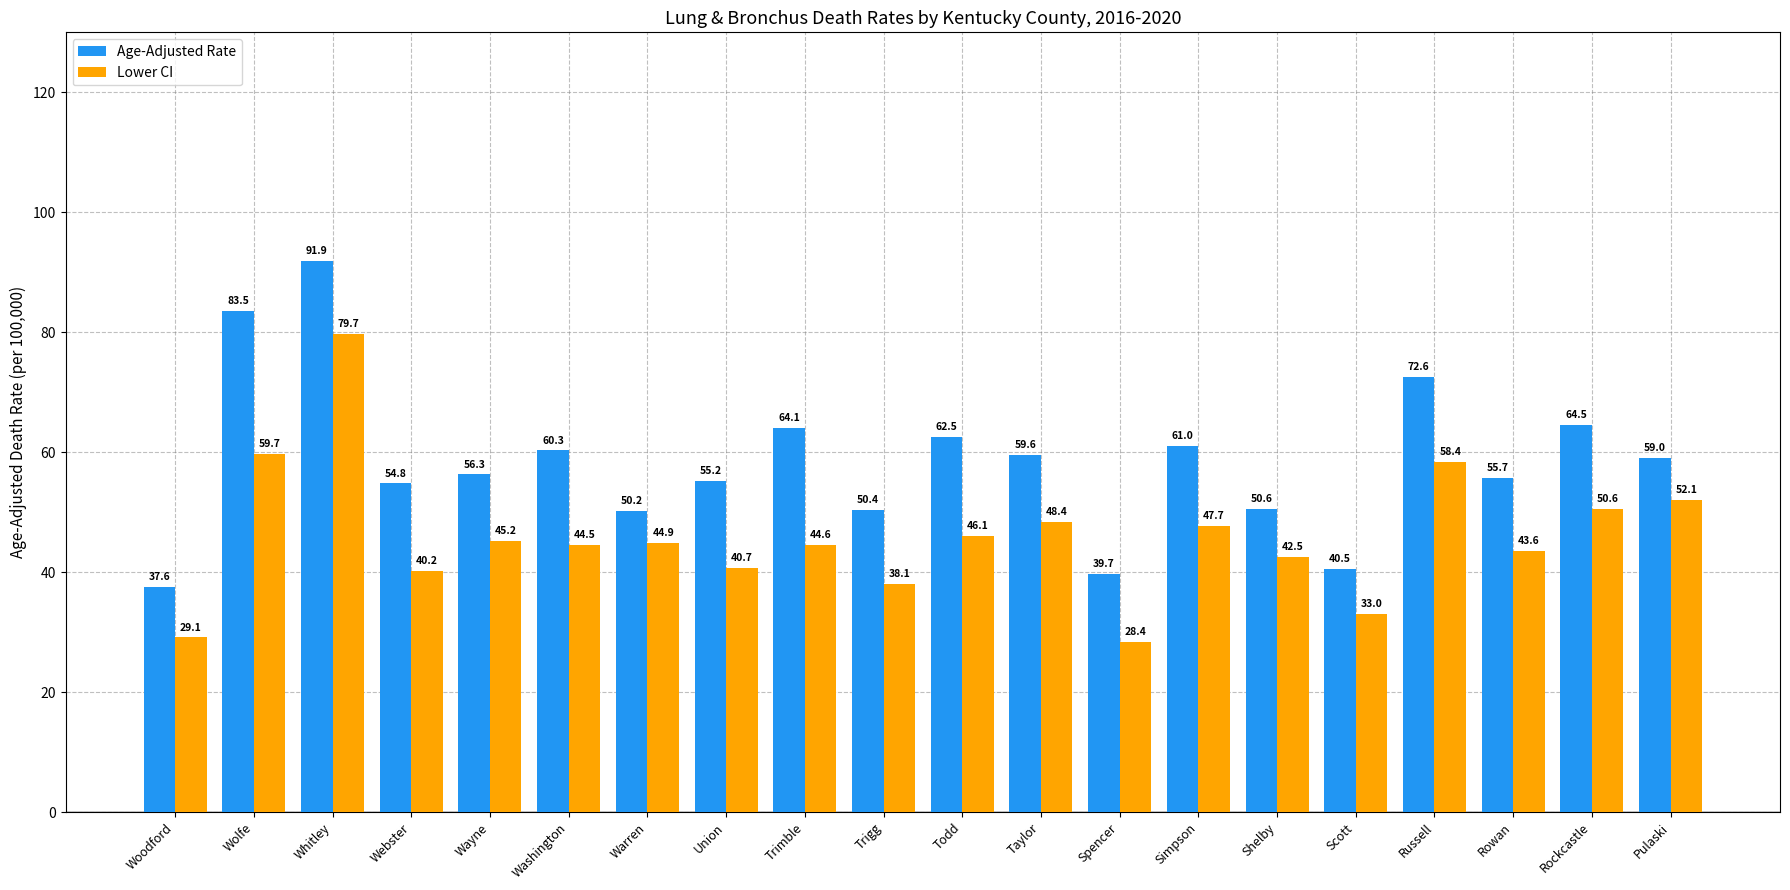

What is the value of the Age-Adjusted Rate bar at the 2nd from the left?

83.5